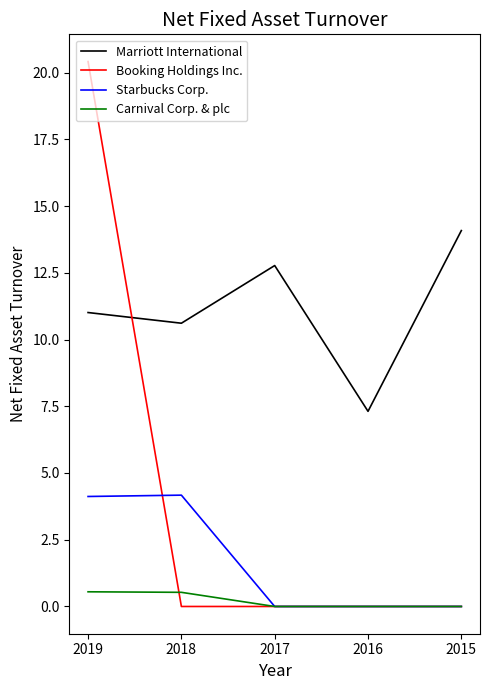

True or false: Carnival Corp. & plc and Booking Holdings Inc. intersect in this chart.

True